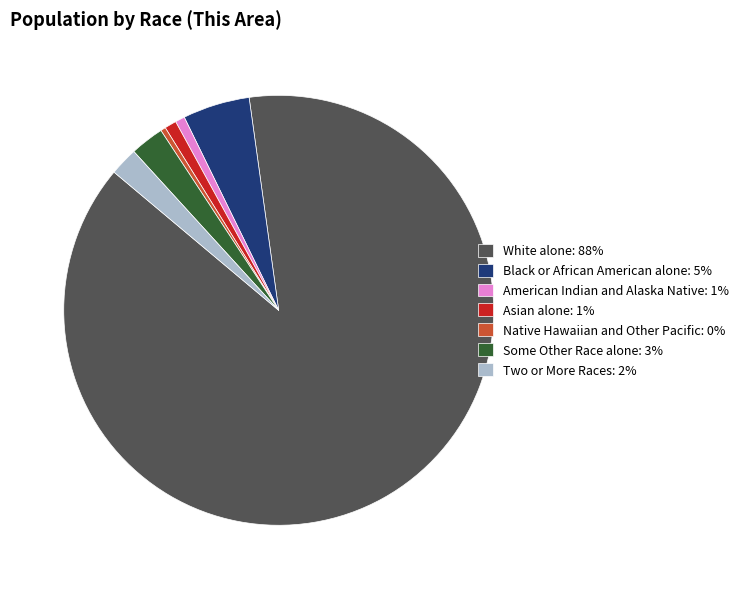

How many slices are in this pie chart?

7